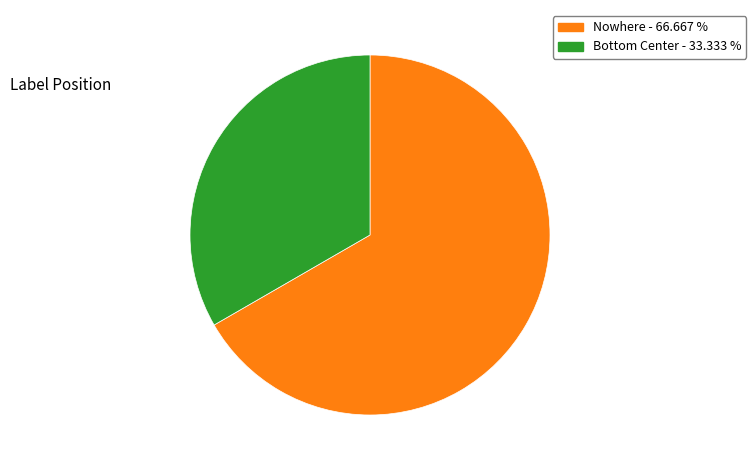

Rank the categories by value from lowest to highest.

Bottom Center - 33.333 %, Nowhere - 66.667 %